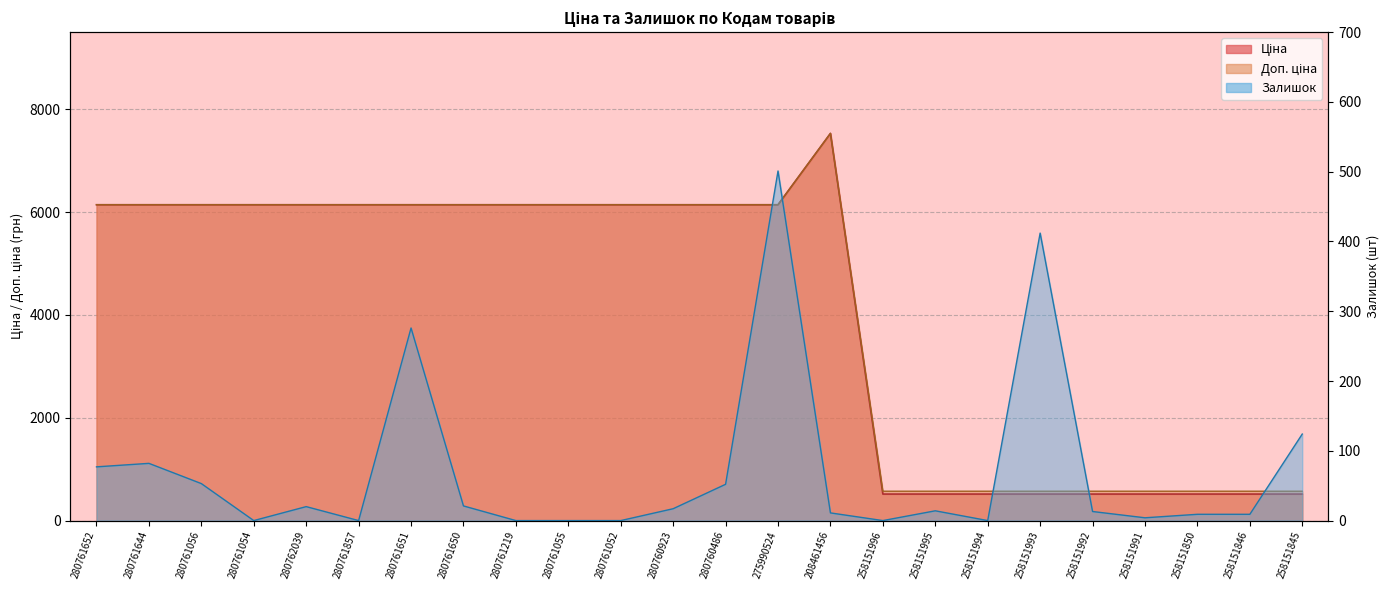

Where does the Залишок series first go above 14?

280761652